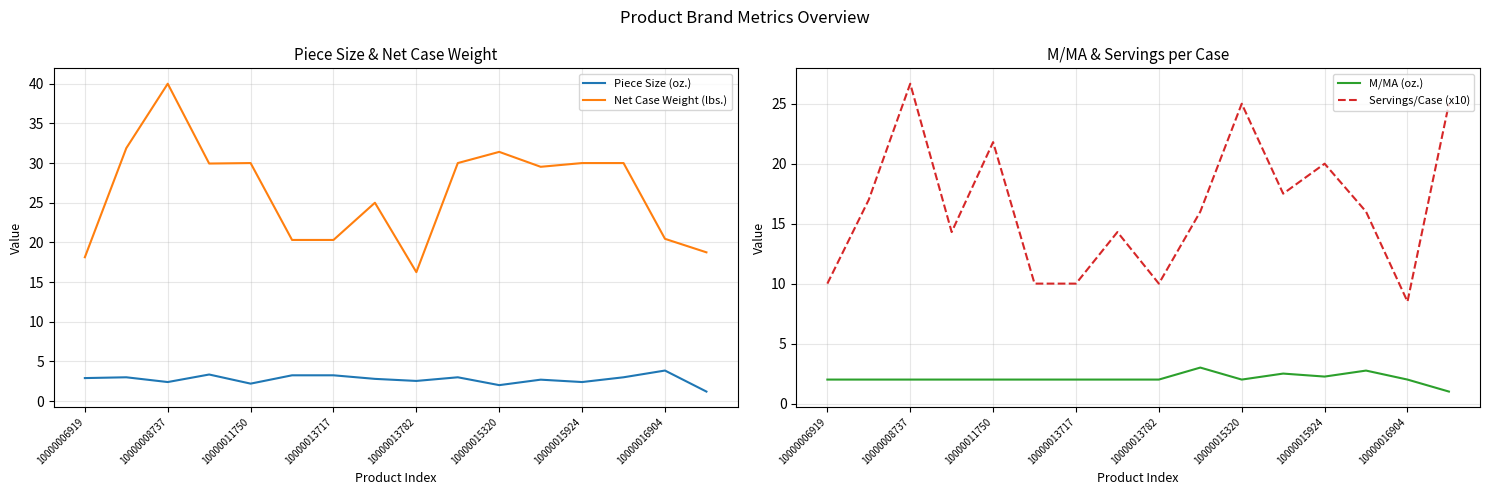

True or false: Piece Size (oz.) and Net Case Weight (lbs.) intersect in this chart.

False